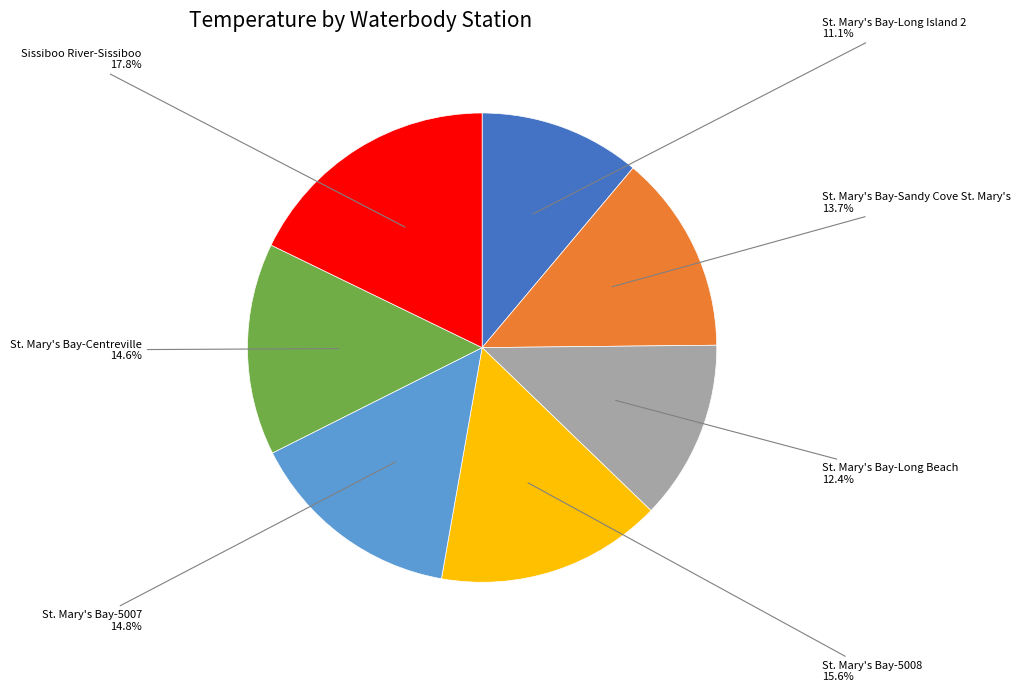

Is it true that Sissiboo River-Sissiboo is 18% of the pie?

True